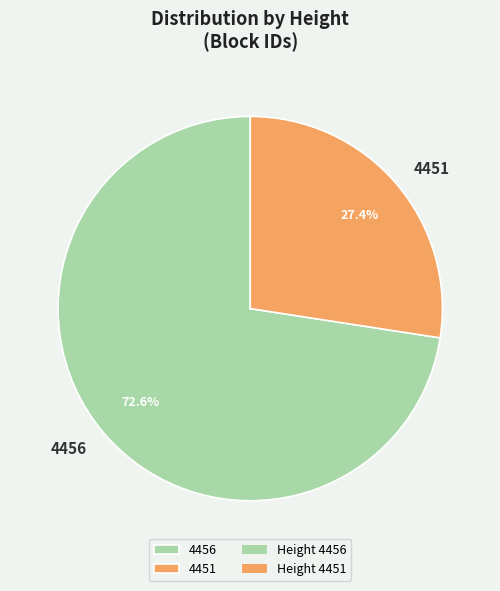

What is the smallest slice in the pie chart?

4451